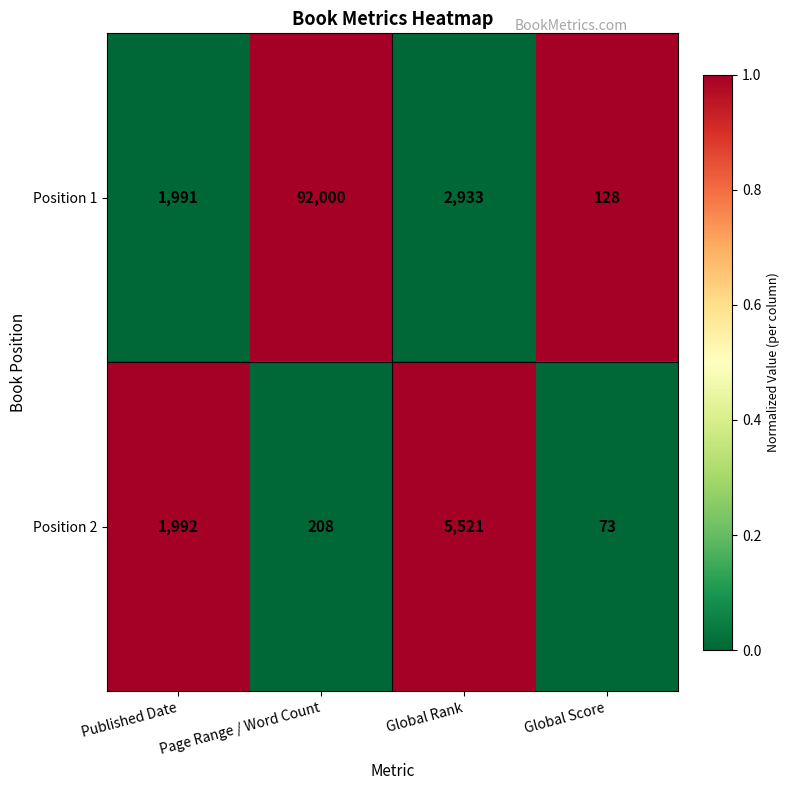

Which series changed the most between Page Range / Word Count and Global Score?

Position 1